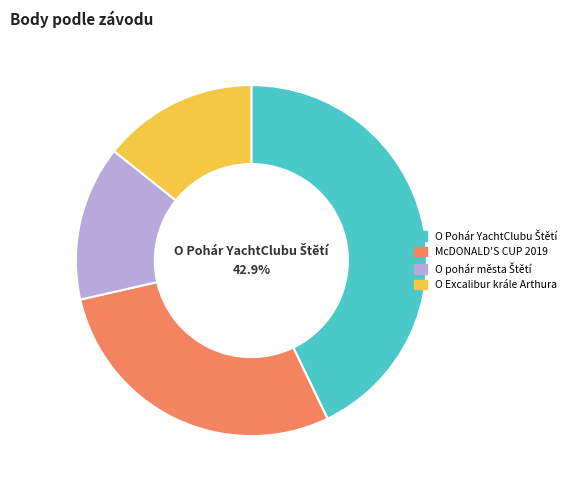

Is McDONALD'S CUP 2019 the majority of the pie?

No